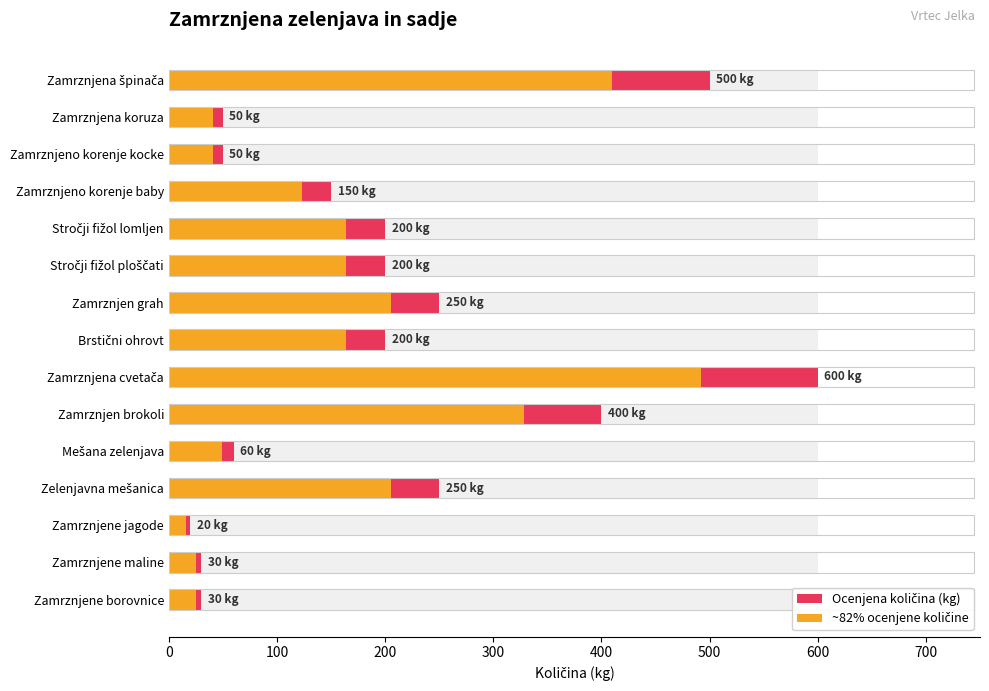

Reading left to right, what are all the values shown in this chart?

Ocenjena količina (kg): 500	50	50	150	200	200	250	200	600	400	60	250	20	30	30
~82% ocenjene količine: 410	41	41	123	164	164	205	164	492	328	49	205	16	25	25